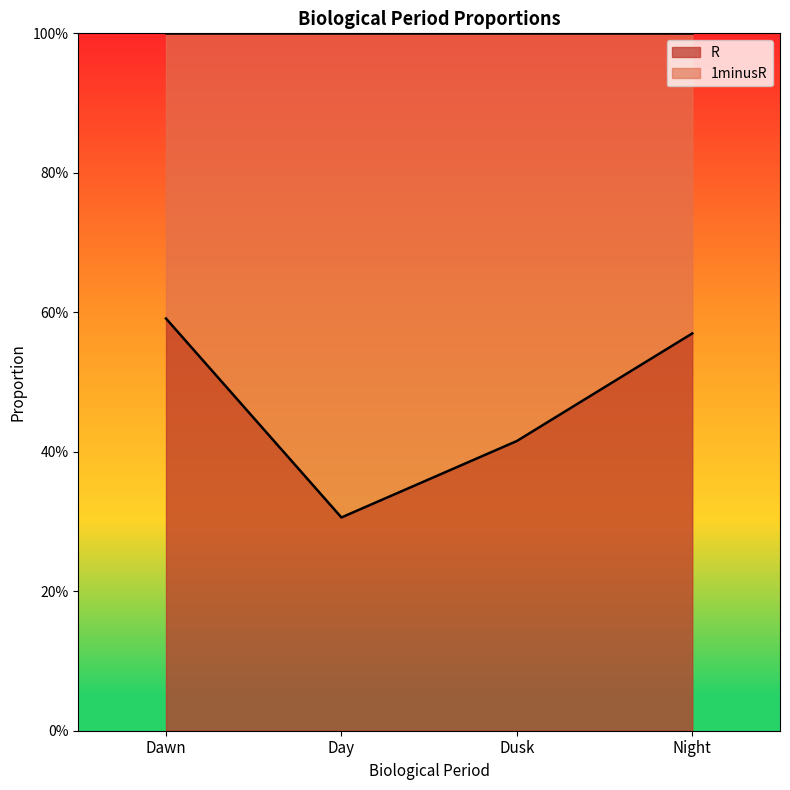

True or false: the data shows 0.3 at Day.

True